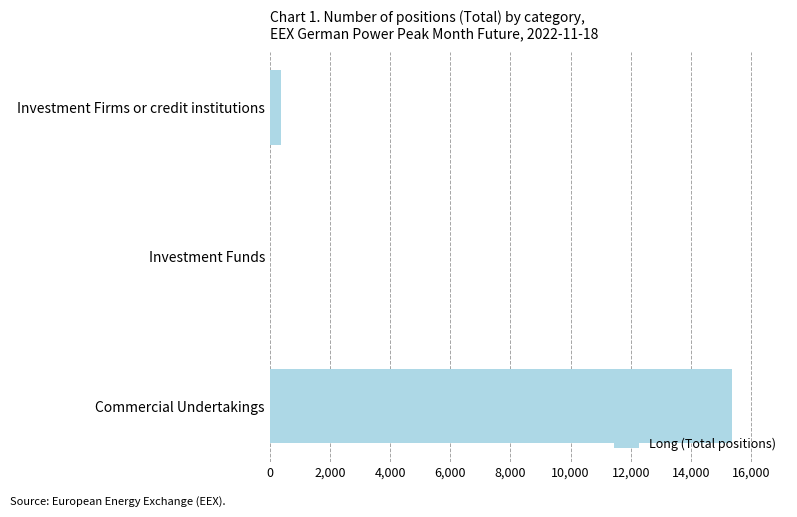

Which category has the highest value across all series?

Commercial Undertakings